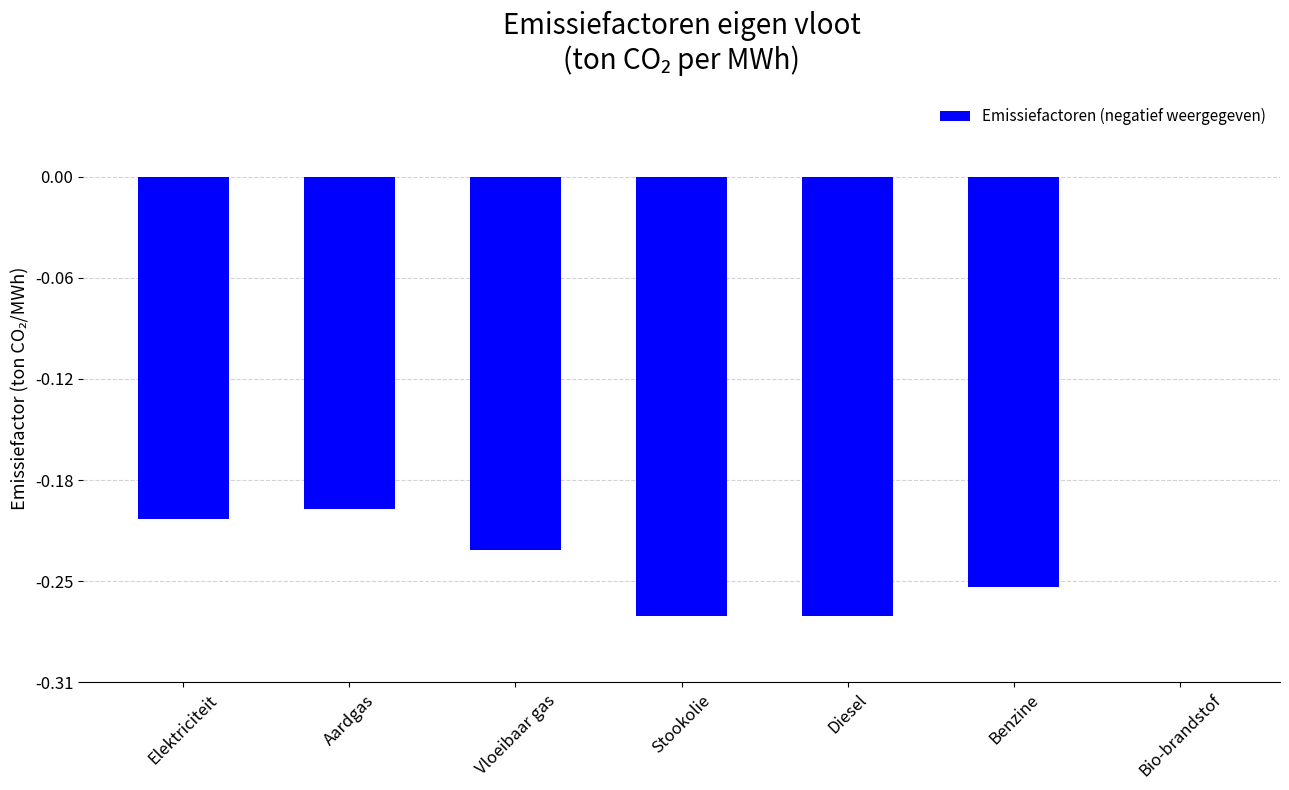

Does the chart contain stacked bars?

No